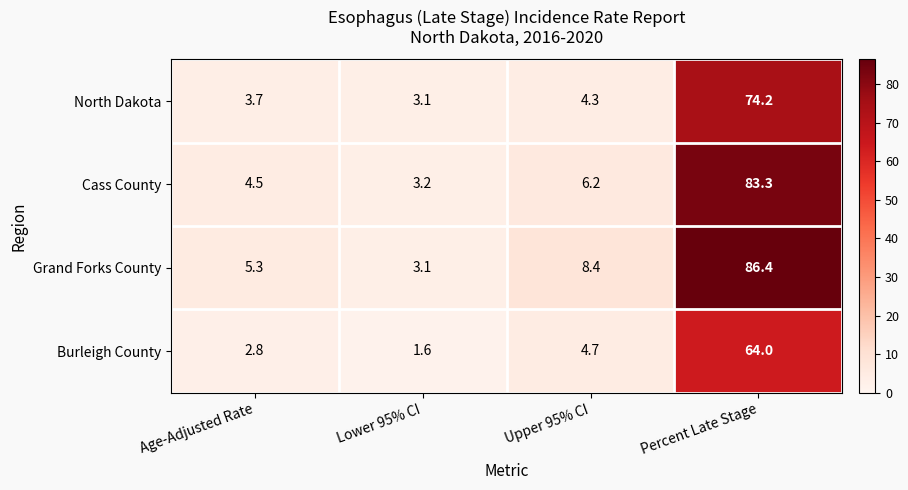

Which series has the widest spread of values?

Grand Forks County